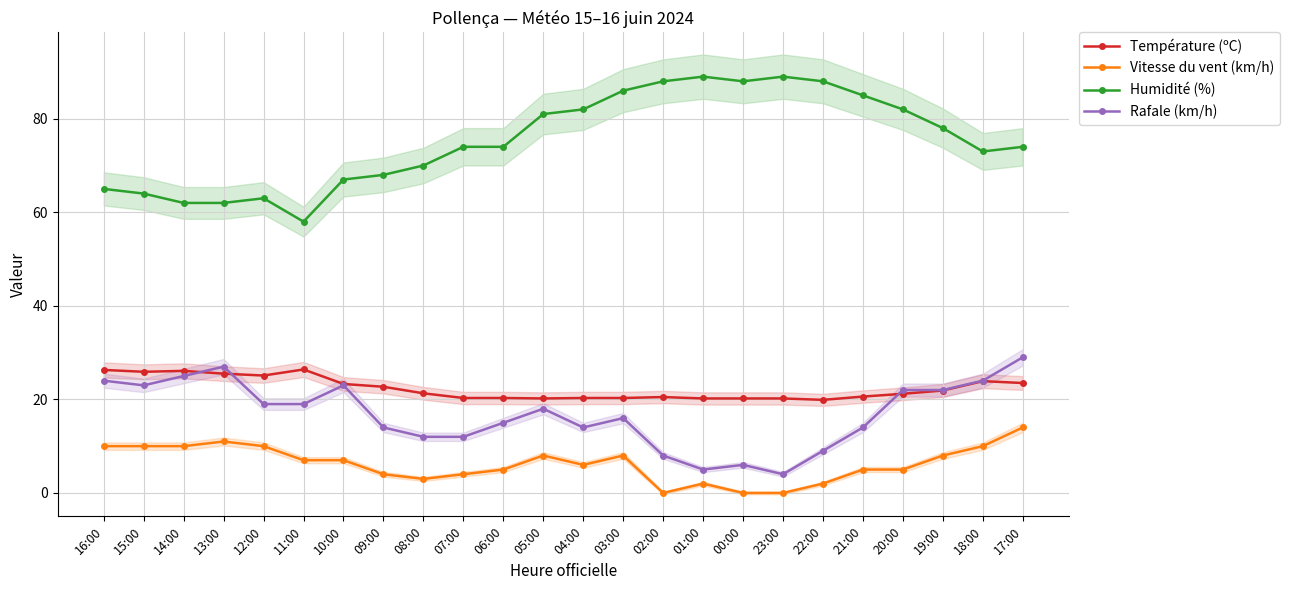

The Vitesse du vent (km/h) series shows 10.0 at 12:00. True or false?

True